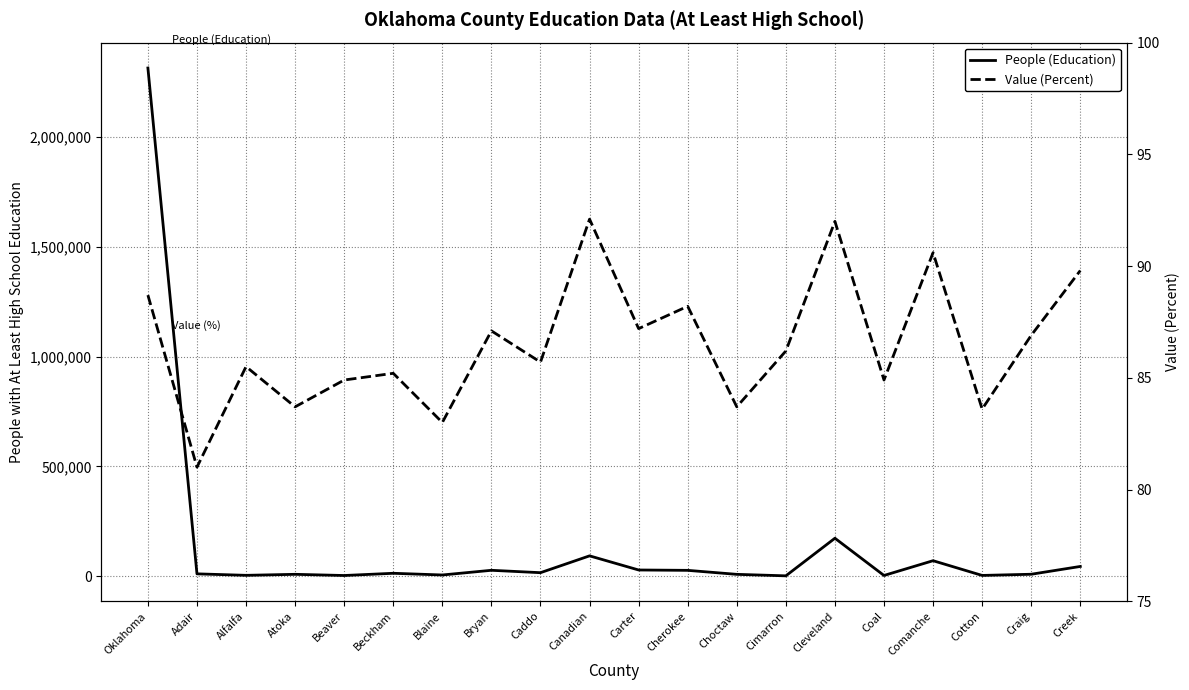

What is the difference between the People (Education) values at Adair and Bryan?

16196.0